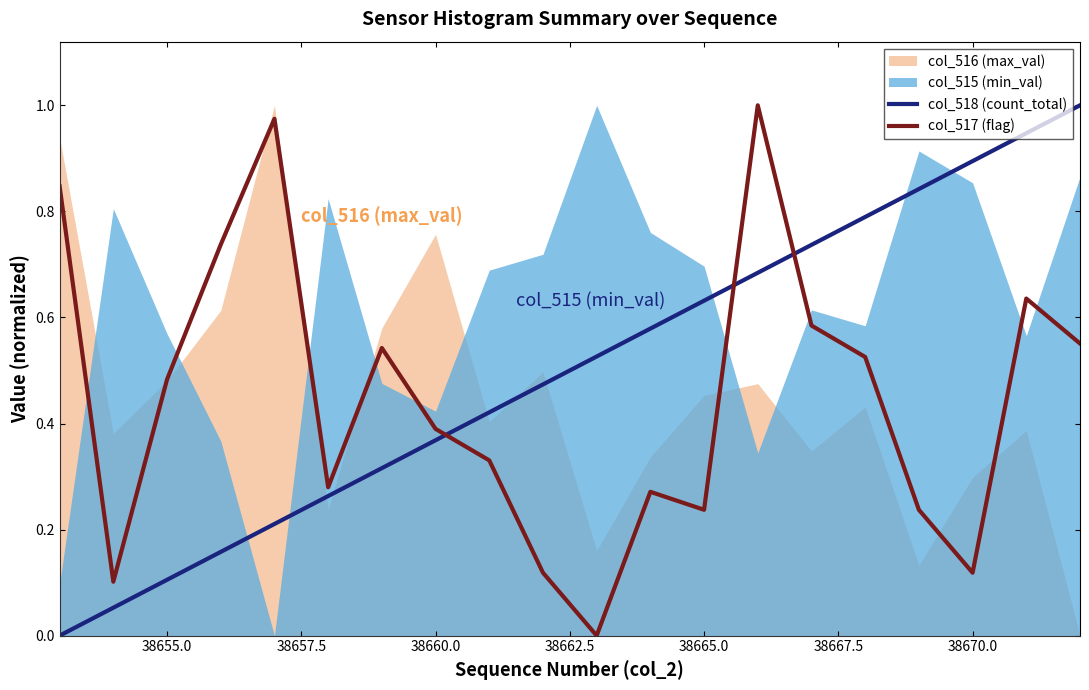

What is the difference between the maximum and minimum values in the col_517 (flag) series?

1.0